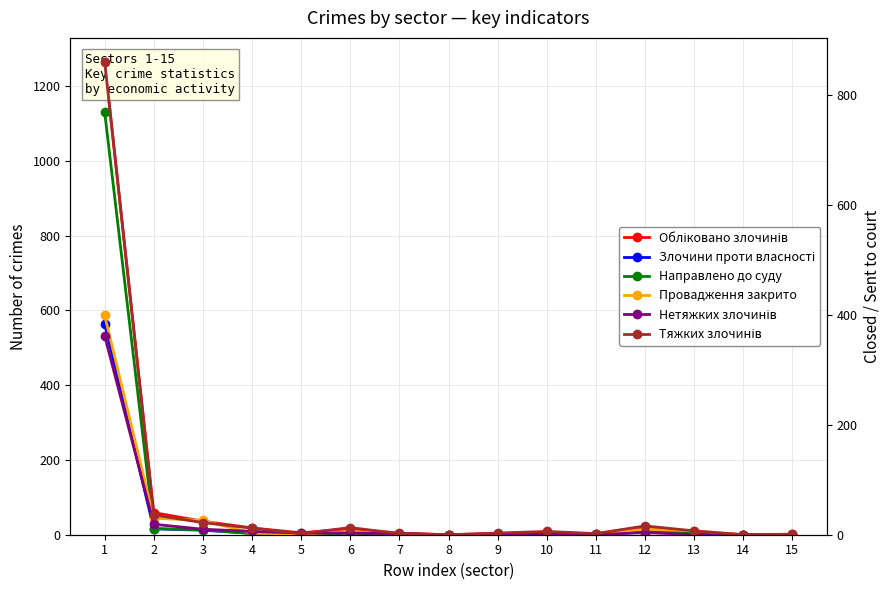

Is it true that Провадження закрито equals 26 at 3?

True